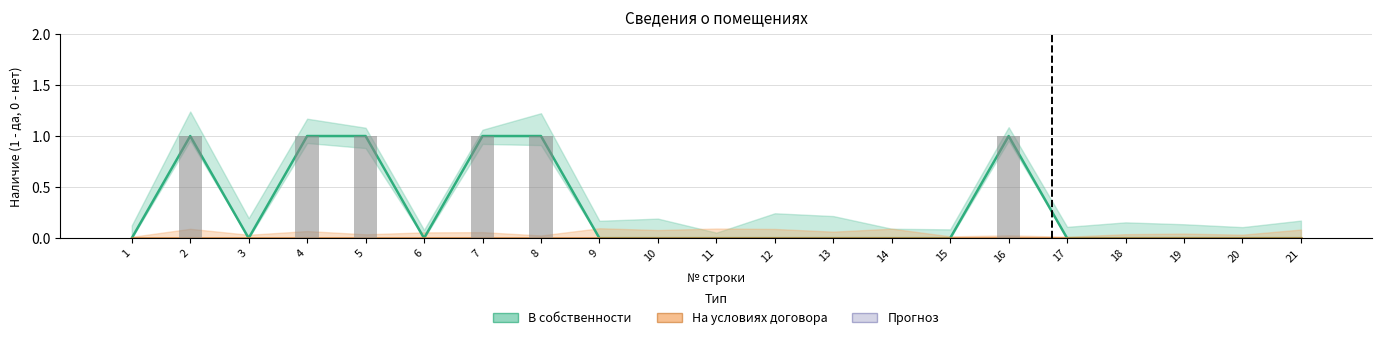

How many bars are there in total?

21